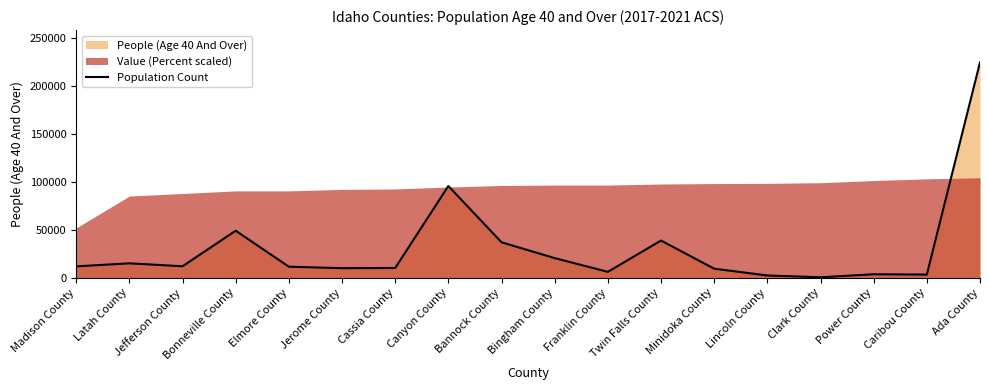

Where is the data nearest to the value 112661?

Canyon County